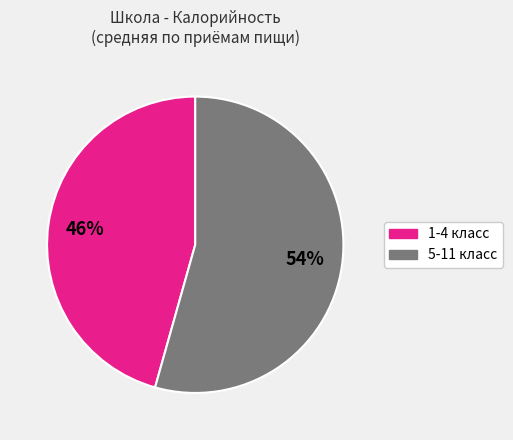

To the nearest percent, what is the average slice percentage?

50%